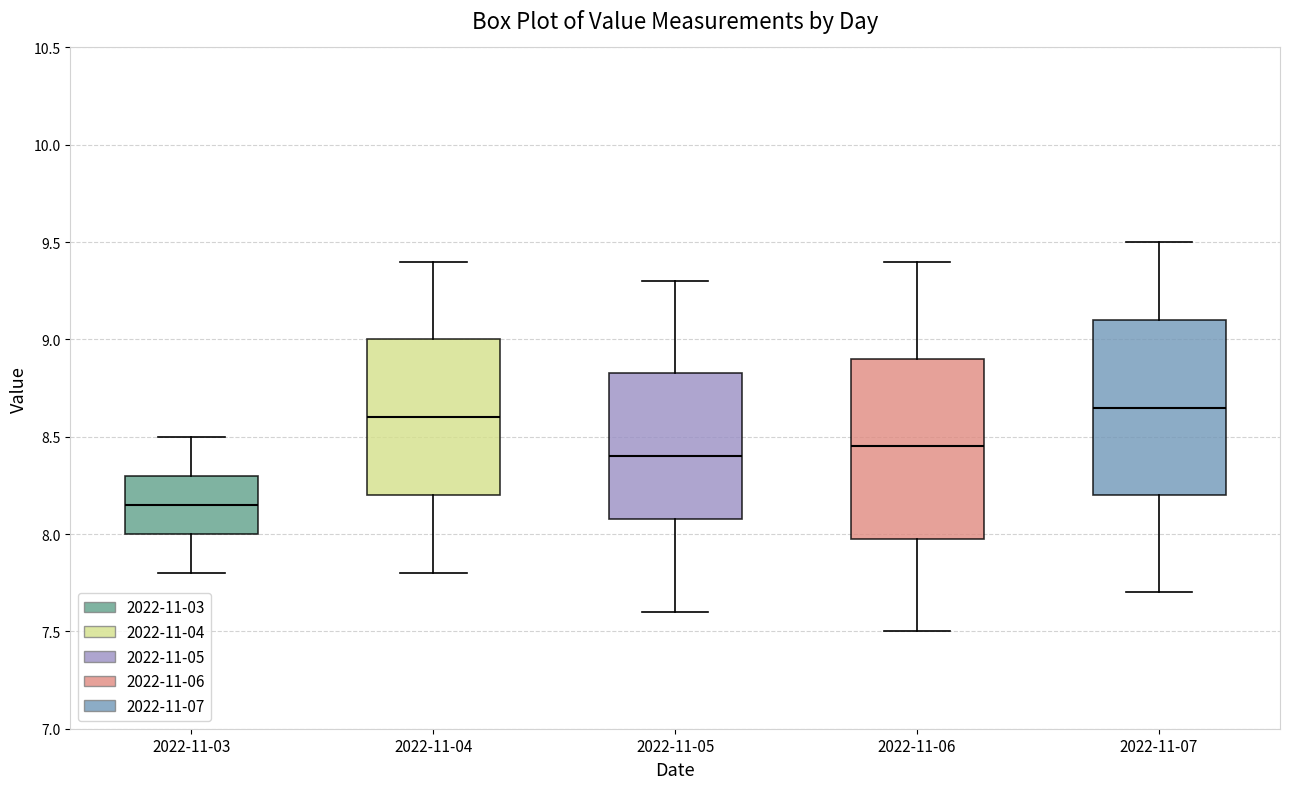

Which box's median line is the lowest?

2022-11-03